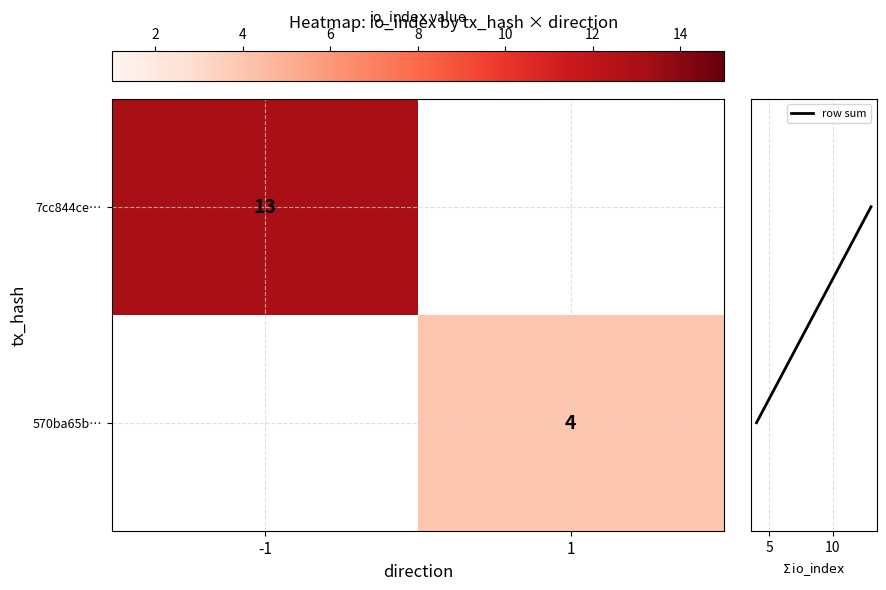

The 570ba65b… series shows 4 at 1. True or false?

True